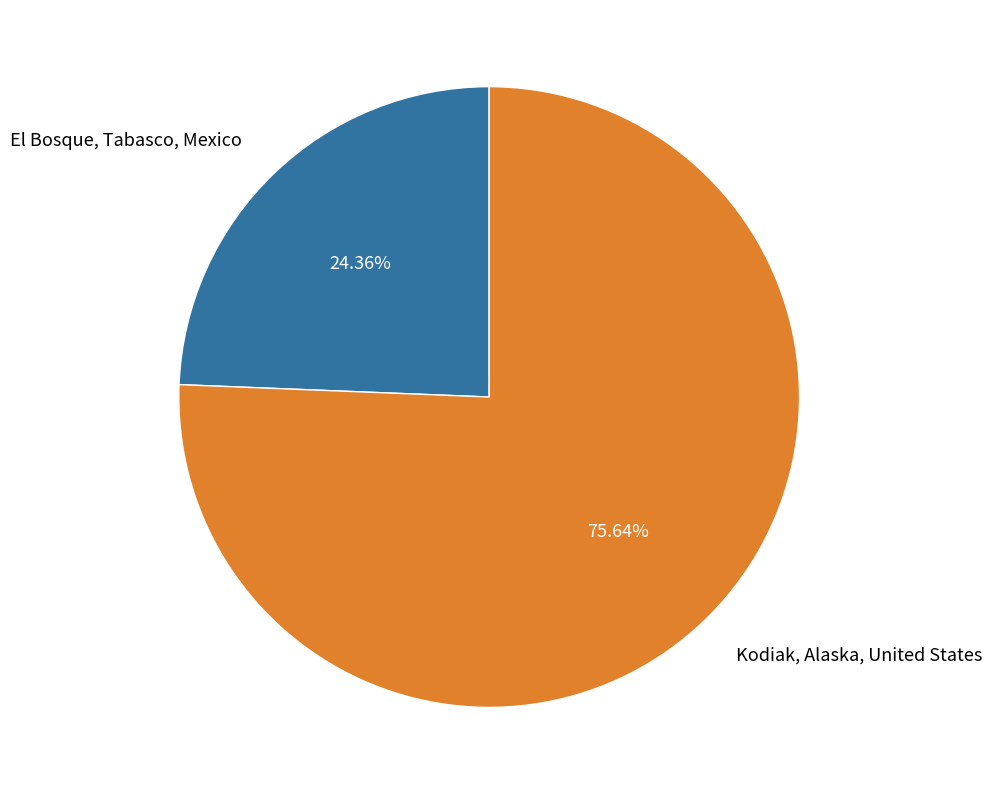

How many slices are in this pie chart?

2